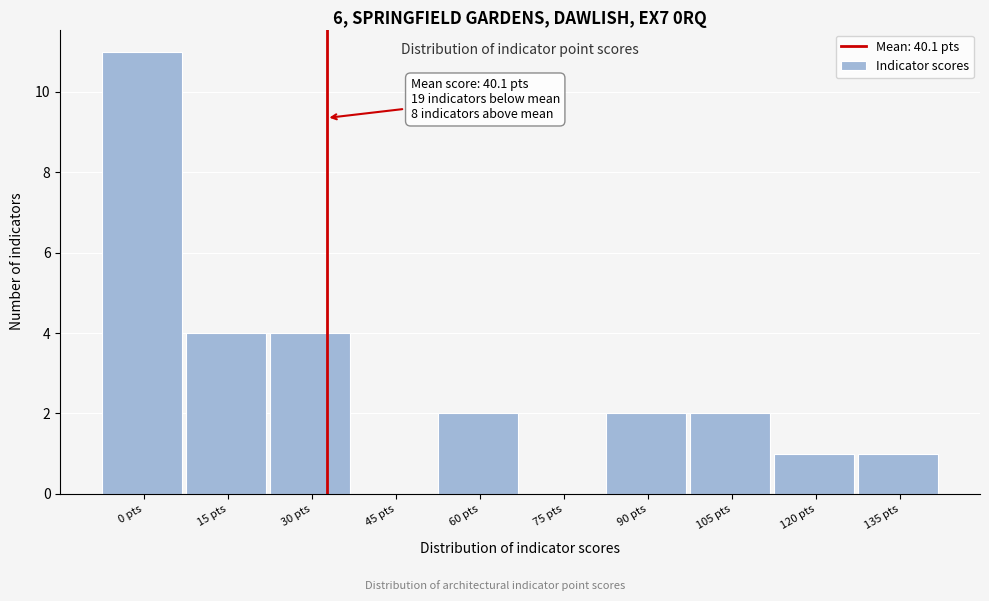

Reading left to right, transcribe all the data shown in this chart.

0 pts=11	15 pts=4	30 pts=4	45 pts=0	60 pts=2	75 pts=0	90 pts=2	105 pts=2	120 pts=1	135 pts=1